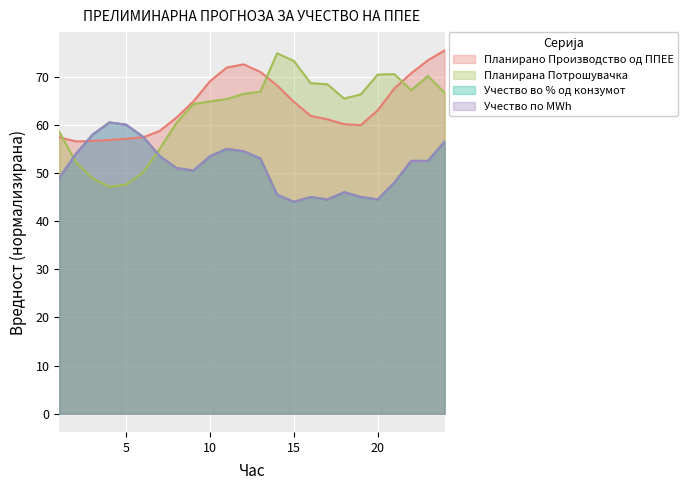

What are all the series names shown in the legend?

Планирано Производство од ППЕЕ, Планирана Потрошувачка, Учество во % од конзумот, Учество по MWh